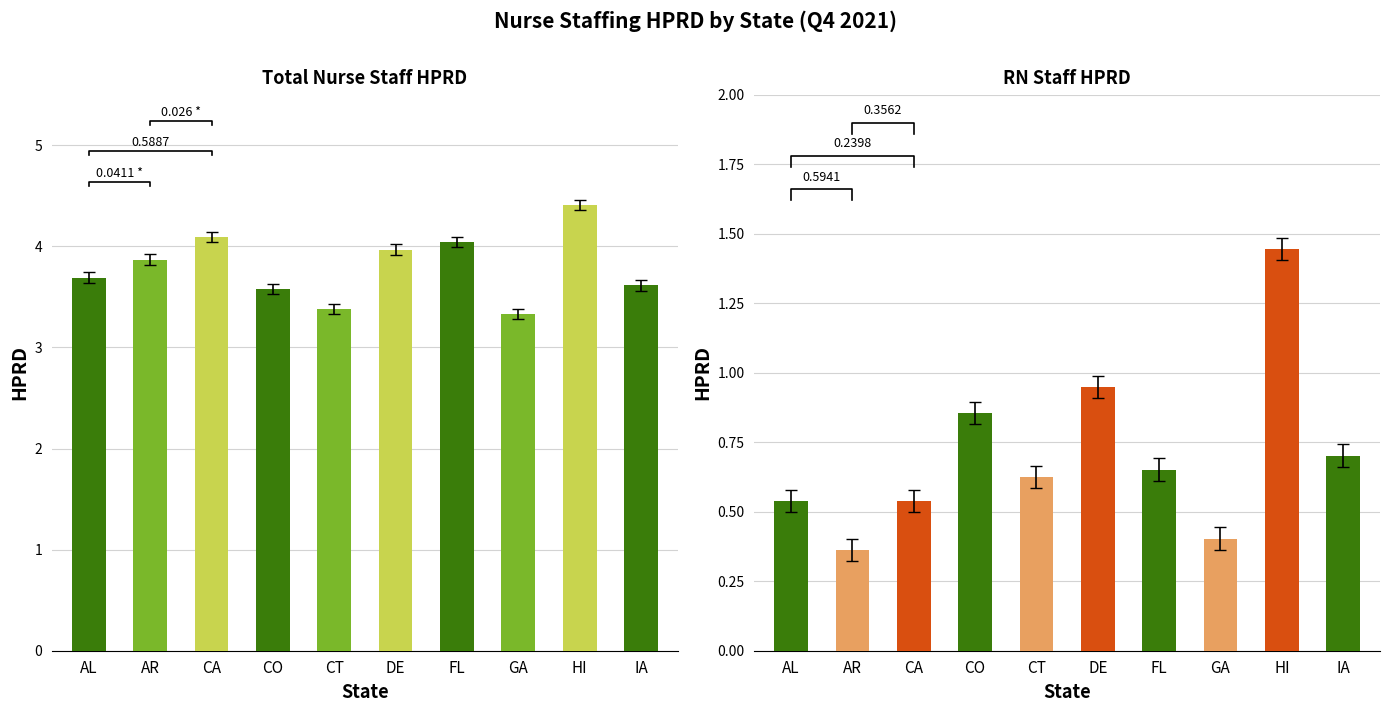

Is the value of Total Nurse Staff HPRD at HI greater than the value of RN Staff HPRD at DE?

Yes